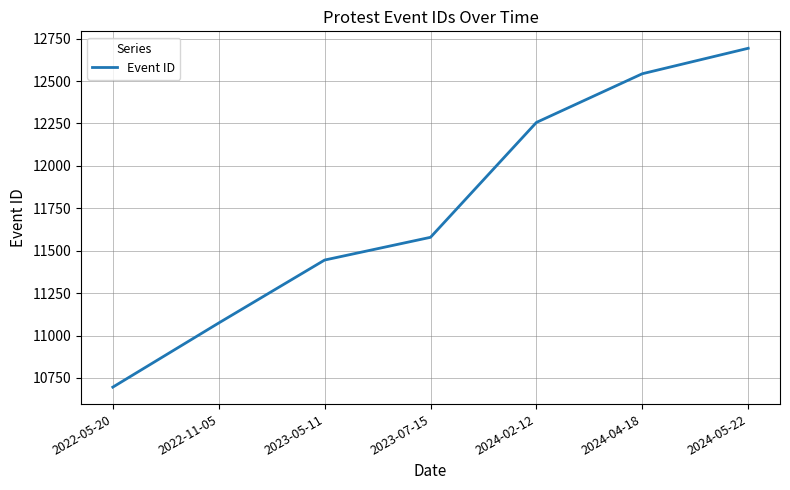

Is this an area chart (filled region under the line)?

No